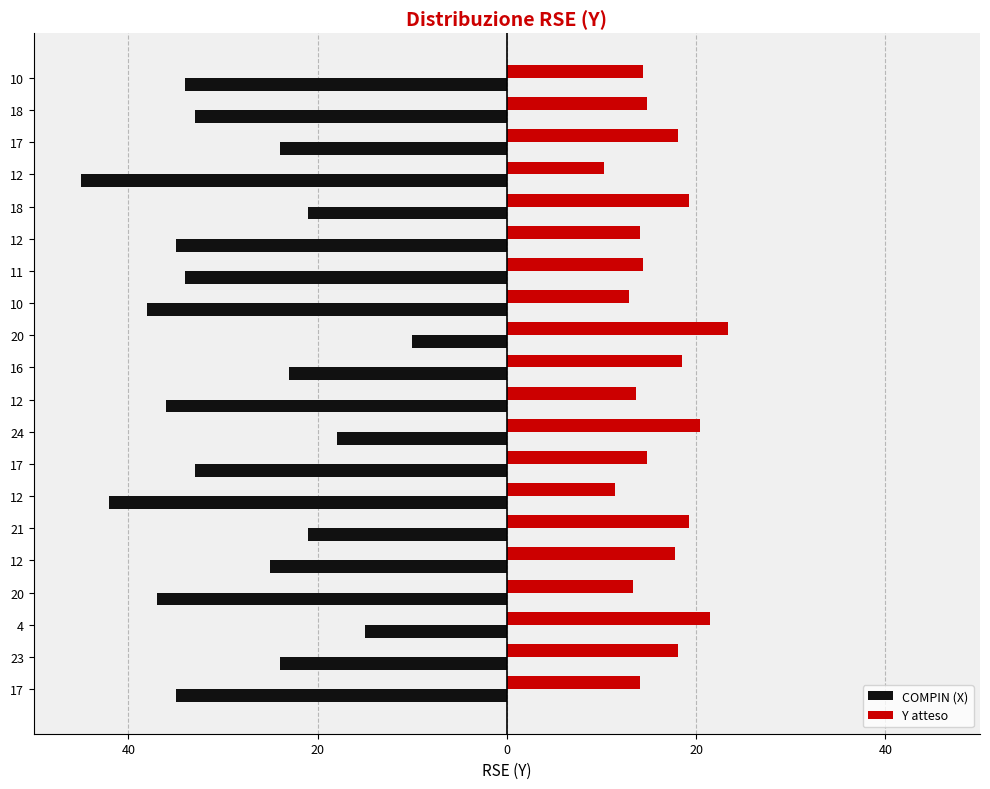

Reading left to right, extract all data points from this chart.

COMPIN (X): -35.0	-24.0	-15.0	-37.0	-25.0	-21.0	-42.0	-33.0	-18.0	-36.0	-23.0	-10.0	-38.0	-34.0	-35.0	-21.0	-45.0	-24.0	-33.0	-34.0
Y atteso: 14.0	18.1	21.5	13.3	17.8	19.3	11.4	14.8	20.4	13.7	18.5	23.4	12.9	14.4	14.0	19.3	10.3	18.1	14.8	14.4